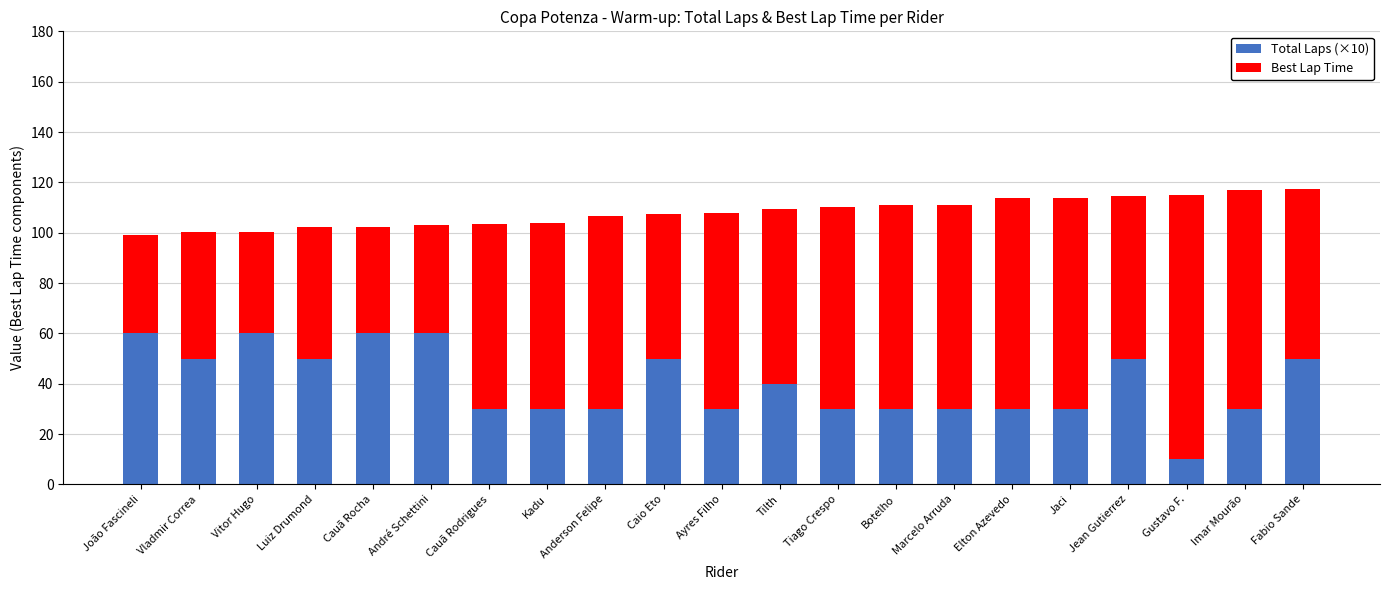

Is it true that Total Laps (×10) equals 55.8 at Tilth?

False